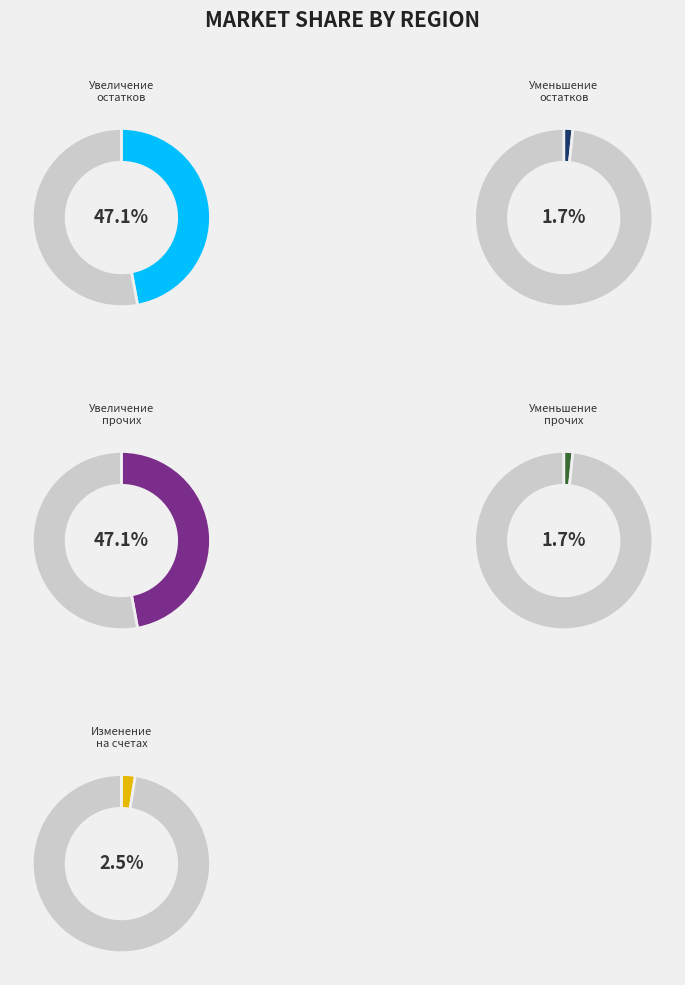

What percentage do Увеличение прочих остатков средств and Уменьшение прочих остатков средств together represent?

48.7%